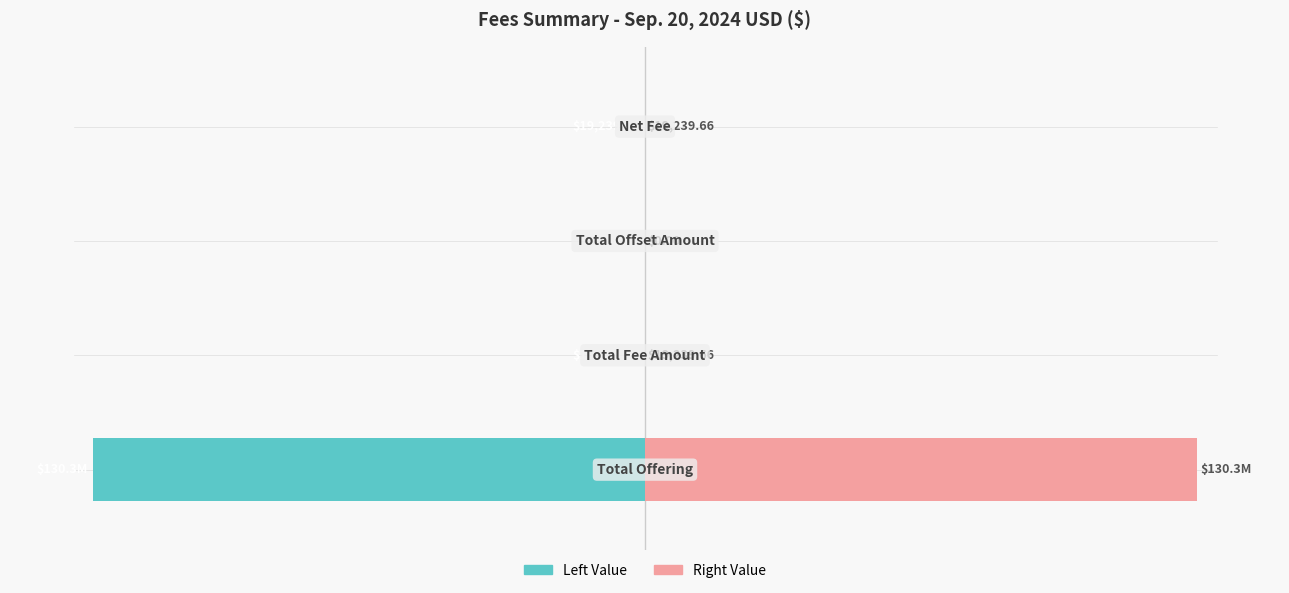

Between 2 and 0, which is larger?

2